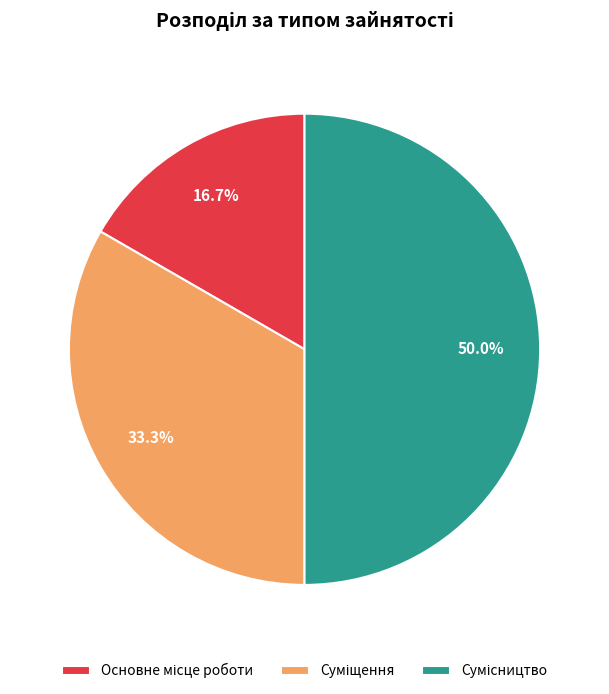

To the nearest percent, what portion does Сумісництво represent?

50%